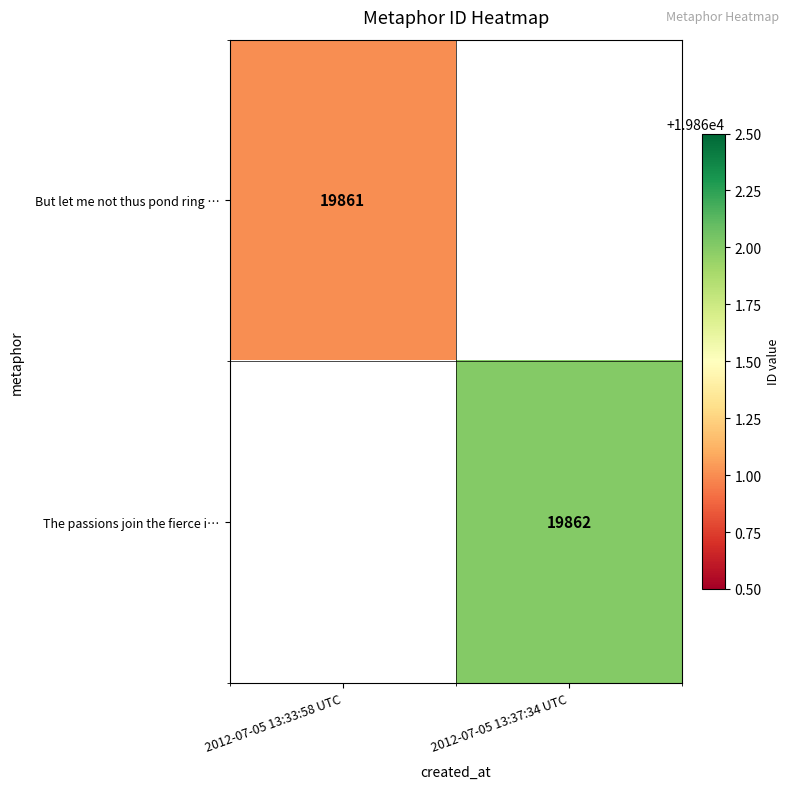

The value of The passions join the fierce i… at 2012-07-05 13:37:34 UTC is 5117. True or false?

False